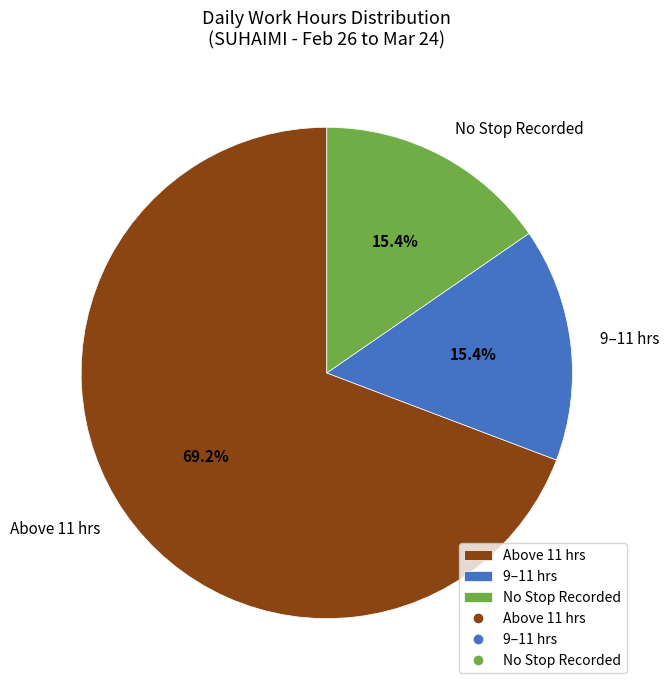

Is there any slice that represents more than half of the pie?

Yes